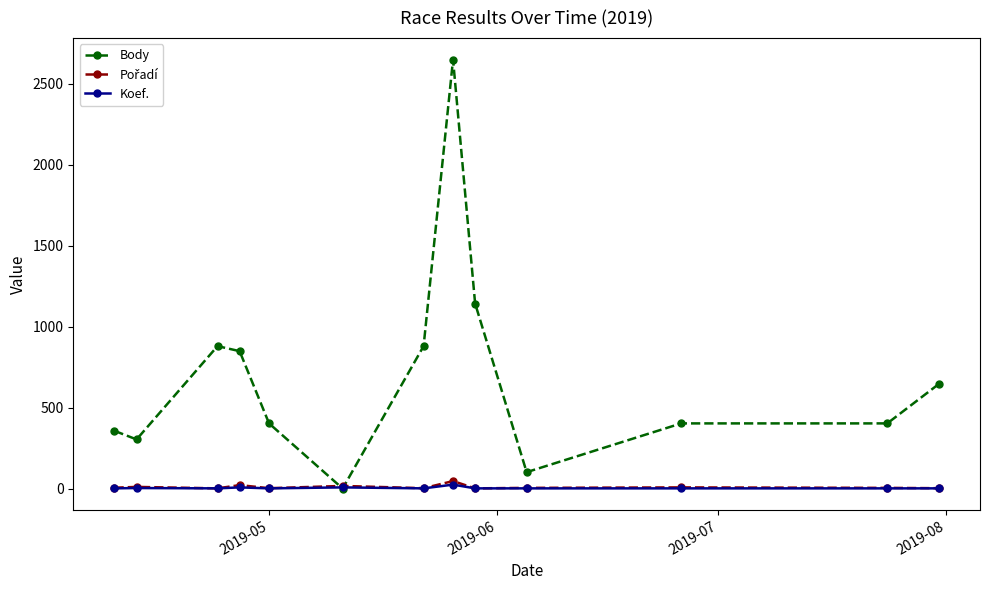

Which series has the widest spread of values?

Body